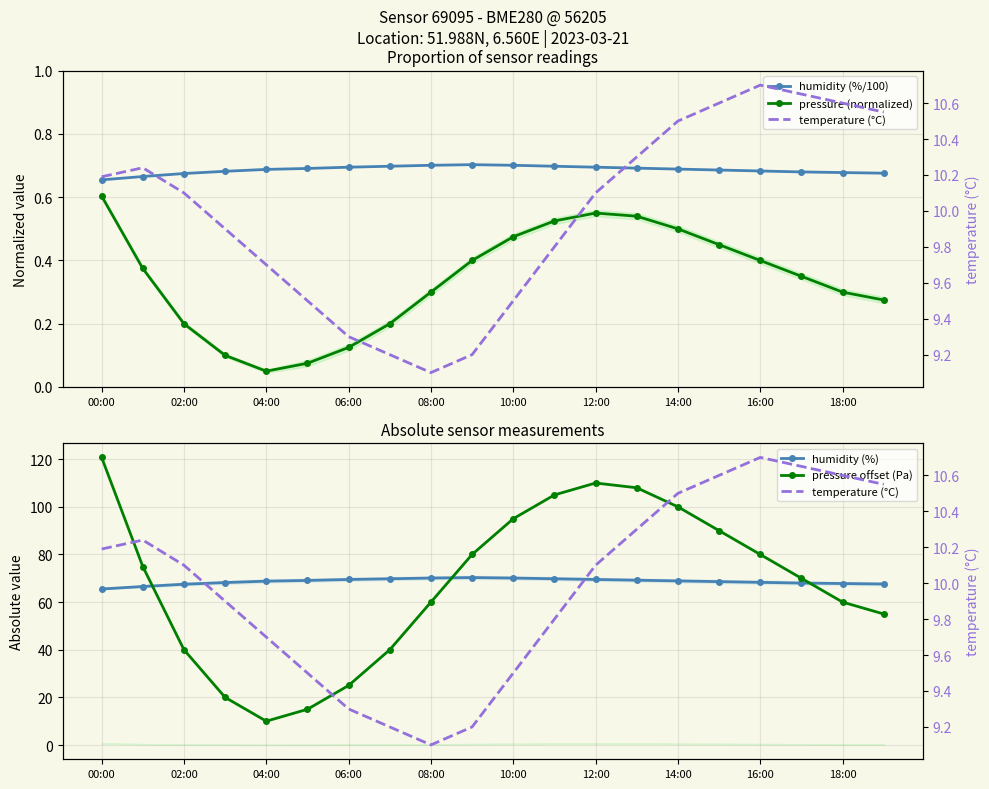

What are all the series names shown in the legend?

humidity (%/100), pressure (normalized), humidity (%), pressure offset (Pa), temperature (°C)